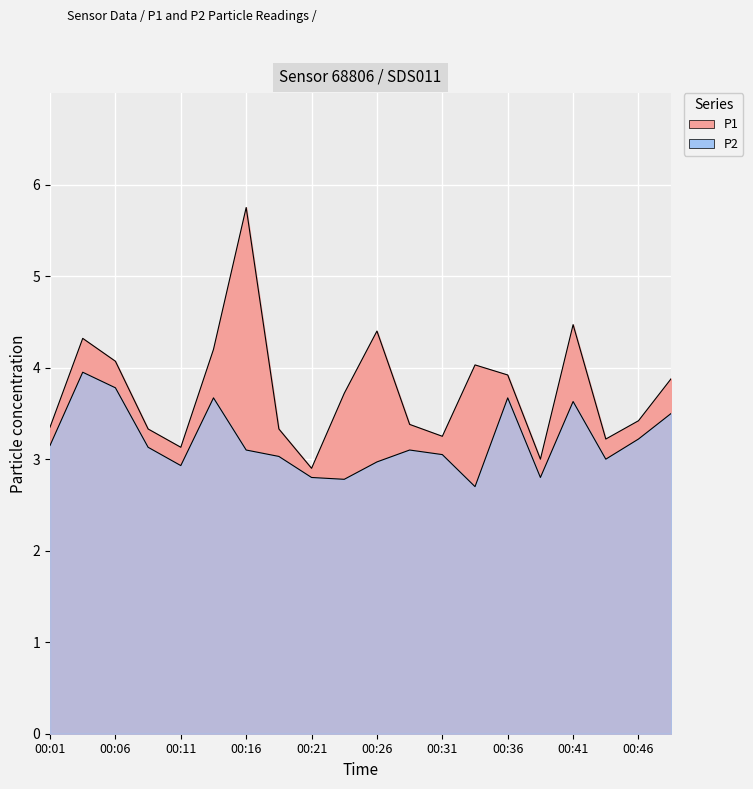

Where is P1 nearest to the value 4?

00:34